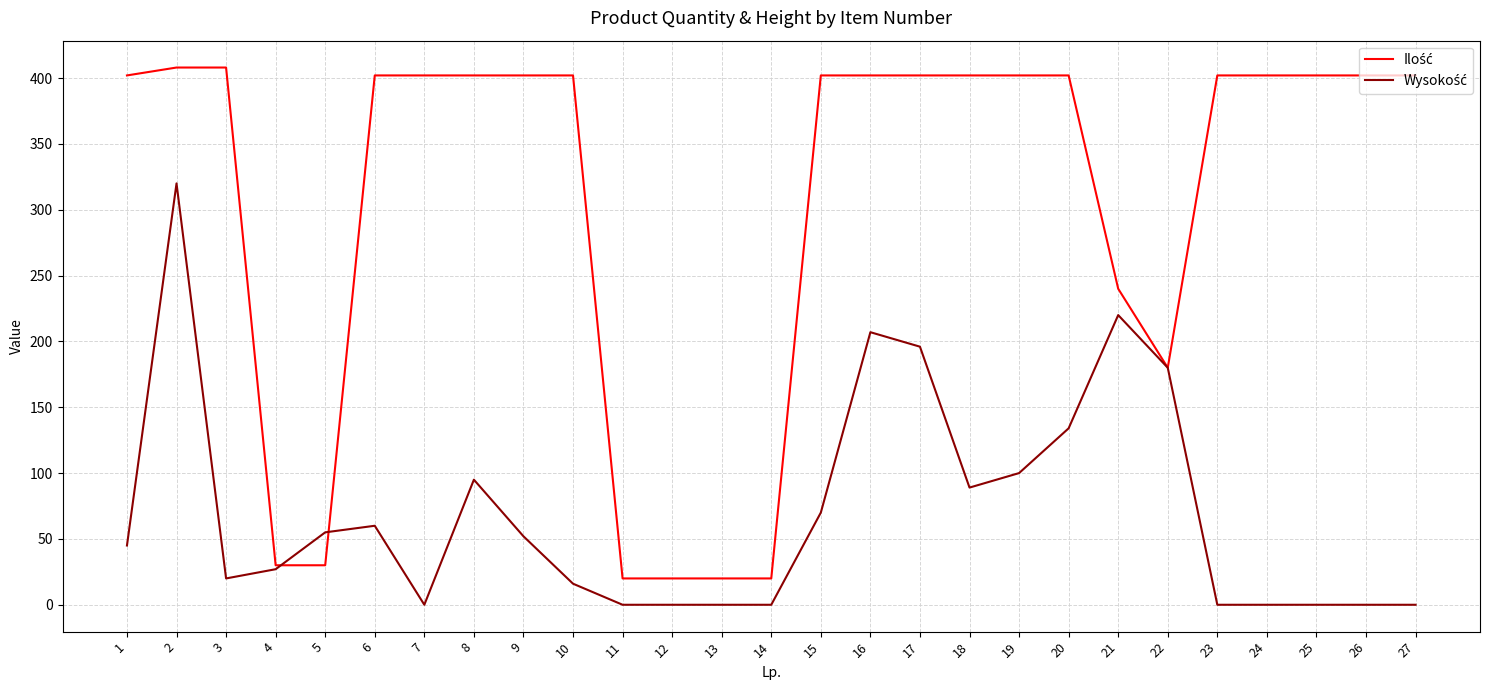

What is the total value across all series at 7?

402